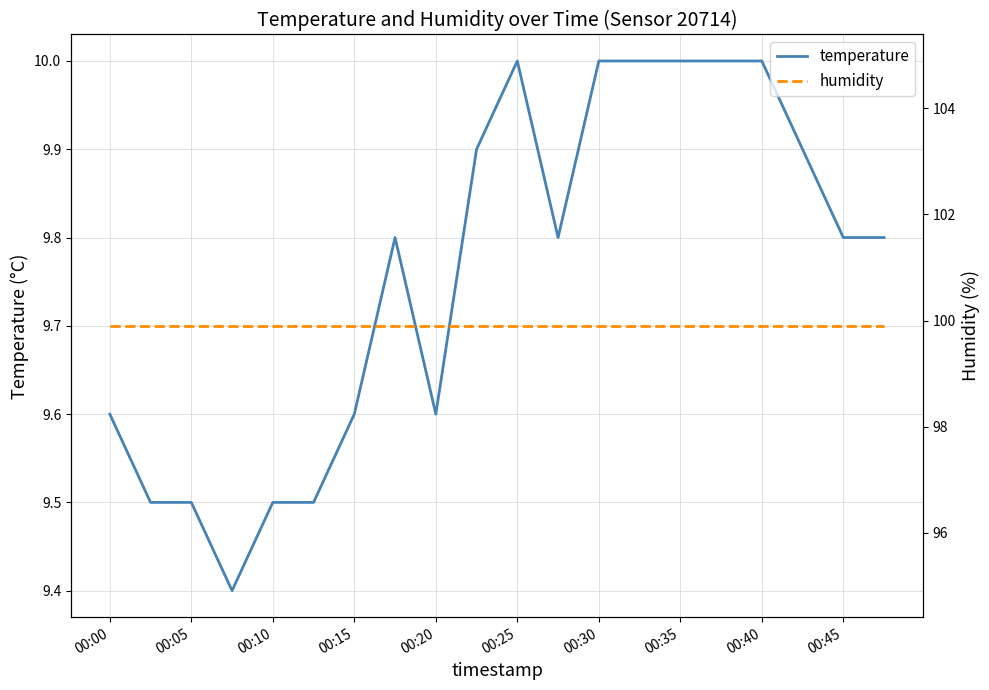

Is it true that temperature equals 9.5 at 00:10?

True